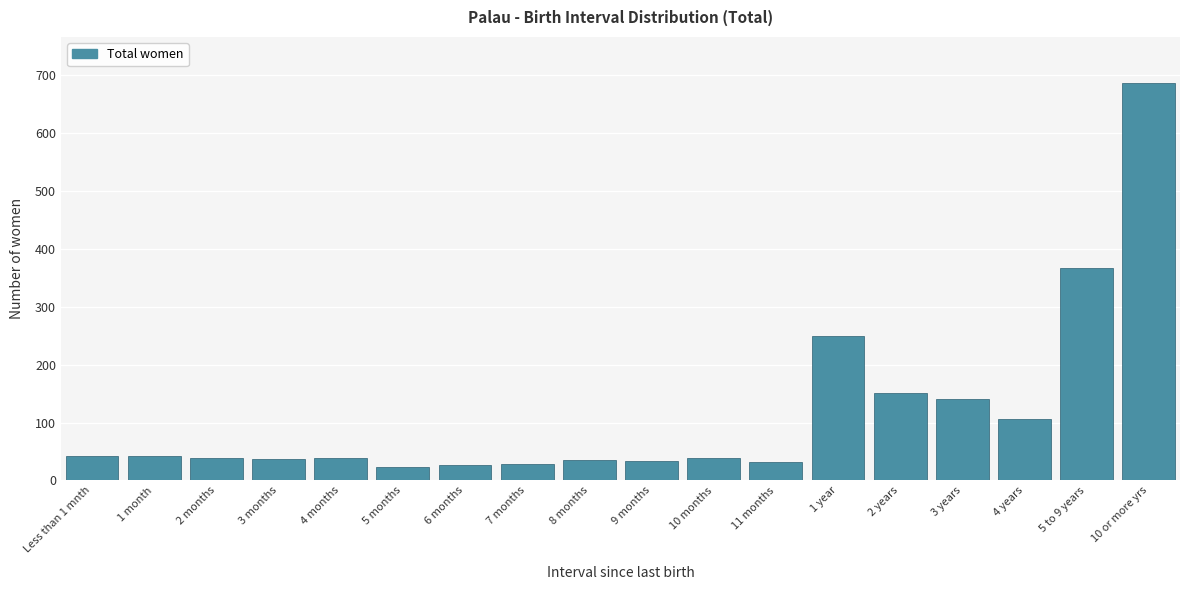

Is it true that the value at 1 month is 42?

True